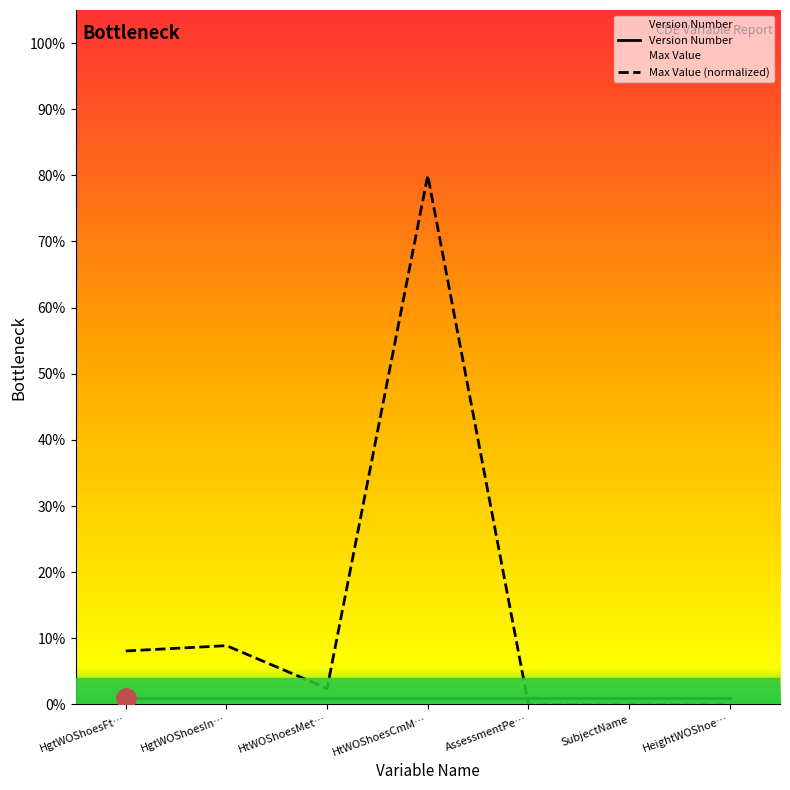

What position from the left is AssessmentPe…?

5